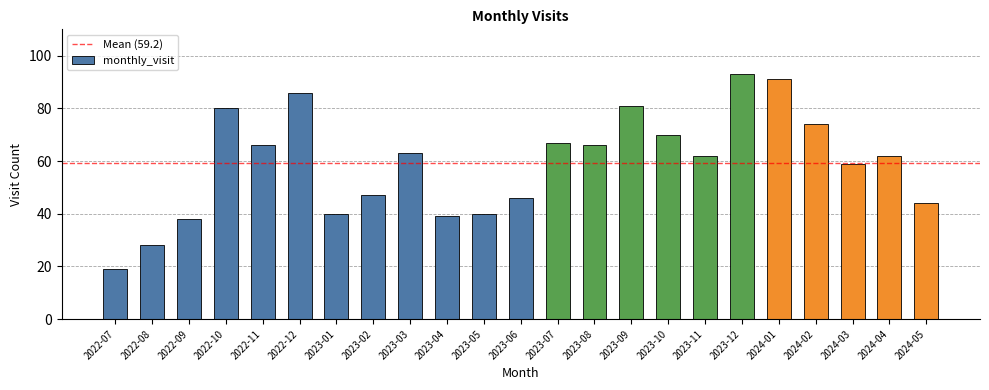

Are the bars grouped side by side (vs. stacked)?

No